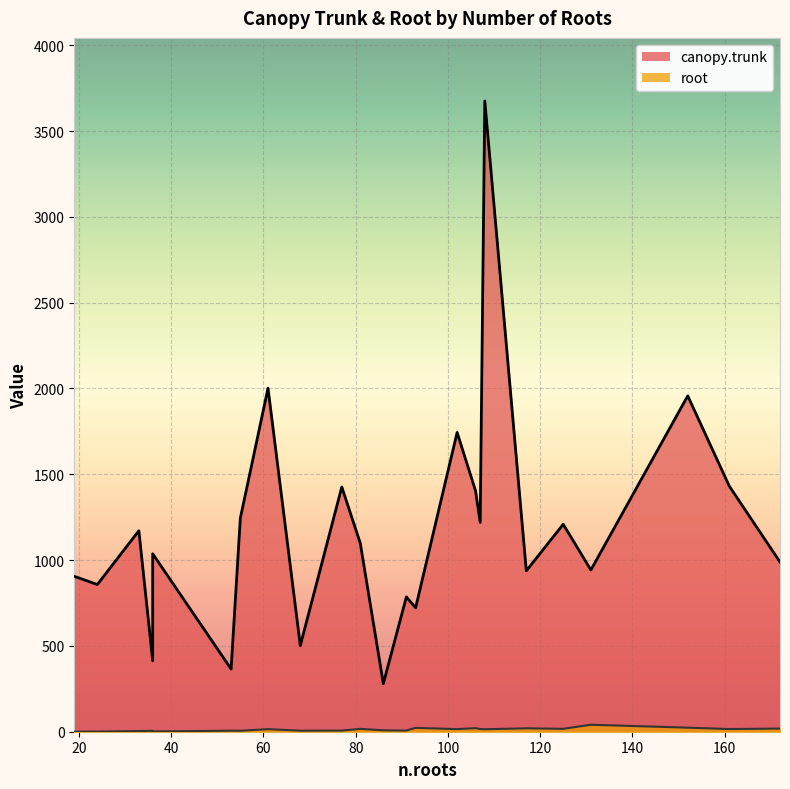

True or false: canopy.trunk and root intersect in this chart.

False